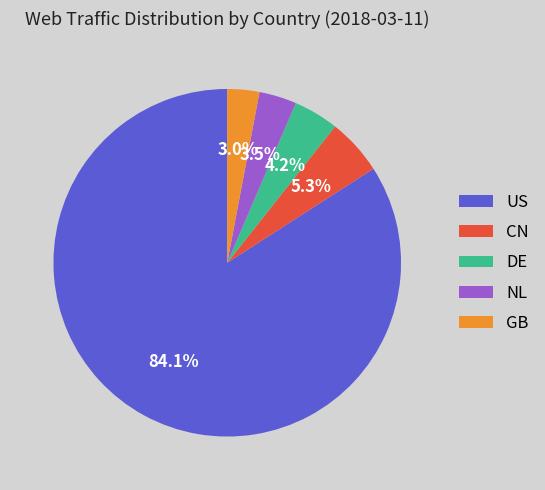

How many slices are in this pie chart?

5